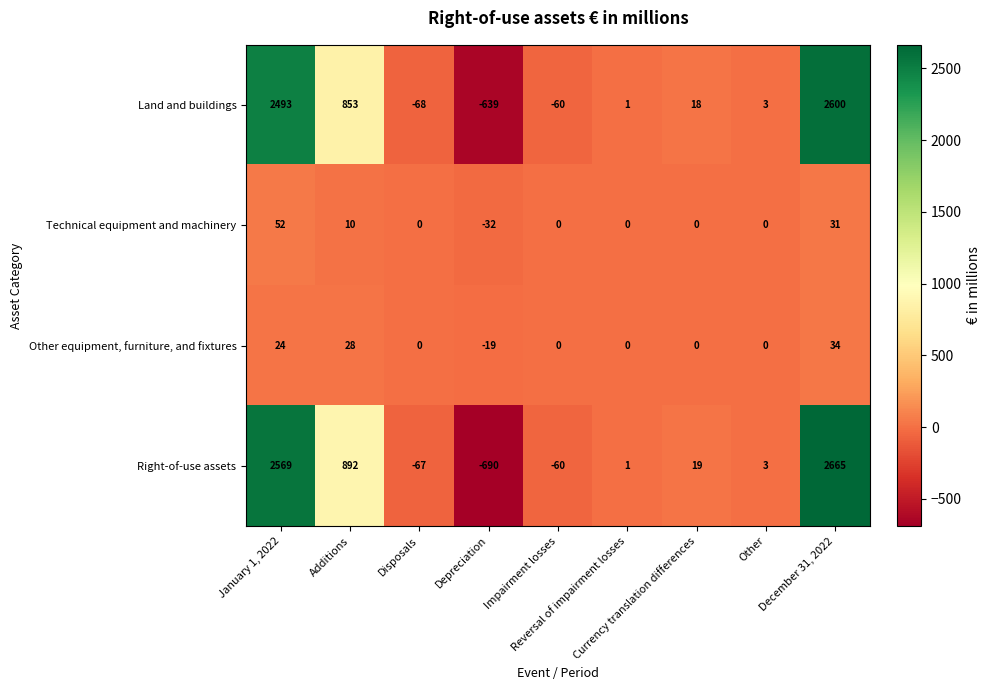

Which series has the widest spread of values?

Right-of-use assets